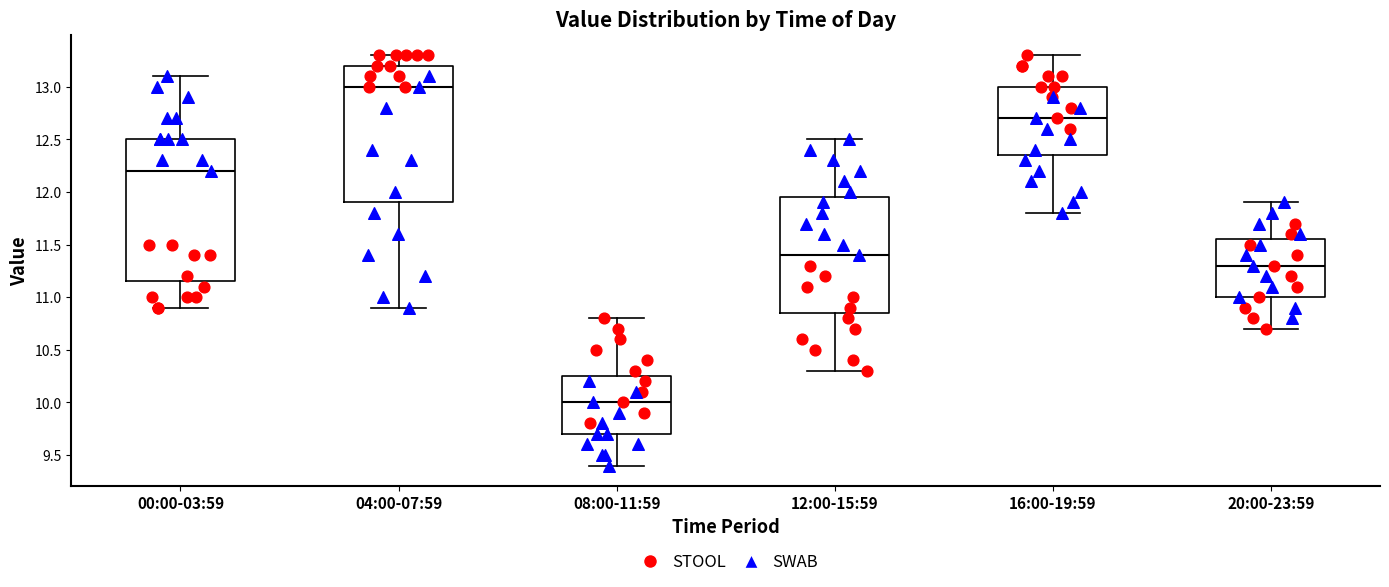

Reading left to right, transcribe this box plot: for each box, give where its median line is, the range the box spans, and where its two whiskers end, as read against the y-axis. The values are not printed on the chart, so give them approximately, as read against the axis.

00:00-03:59: median 12.20, box 11.15 to 12.50, whiskers 10.90 to 13.10
04:00-07:59: median 13.00, box 11.90 to 13.20, whiskers 10.90 to 13.30
08:00-11:59: median 10.00, box 9.70 to 10.25, whiskers 9.40 to 10.80
12:00-15:59: median 11.40, box 10.85 to 11.95, whiskers 10.30 to 12.50
16:00-19:59: median 12.70, box 12.35 to 13.00, whiskers 11.80 to 13.30
20:00-23:59: median 11.30, box 11.00 to 11.55, whiskers 10.70 to 11.90